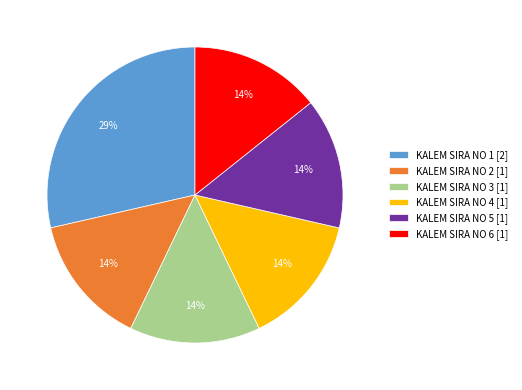

Combined, do KALEM SIRA NO 5 [1] and KALEM SIRA NO 3 [1] account for over 50%?

No